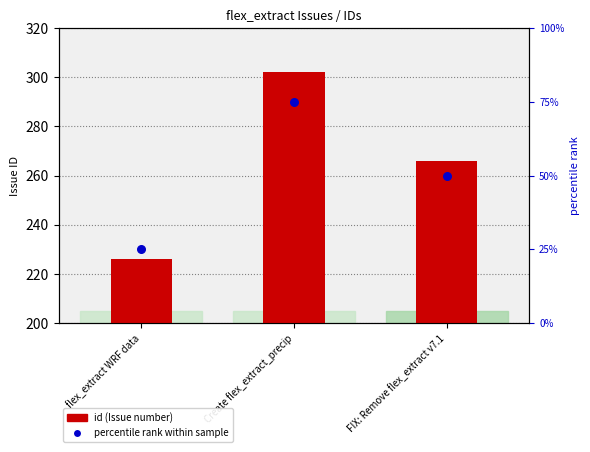

At which category is the sum across all series the highest?

Create flex_extract_precip